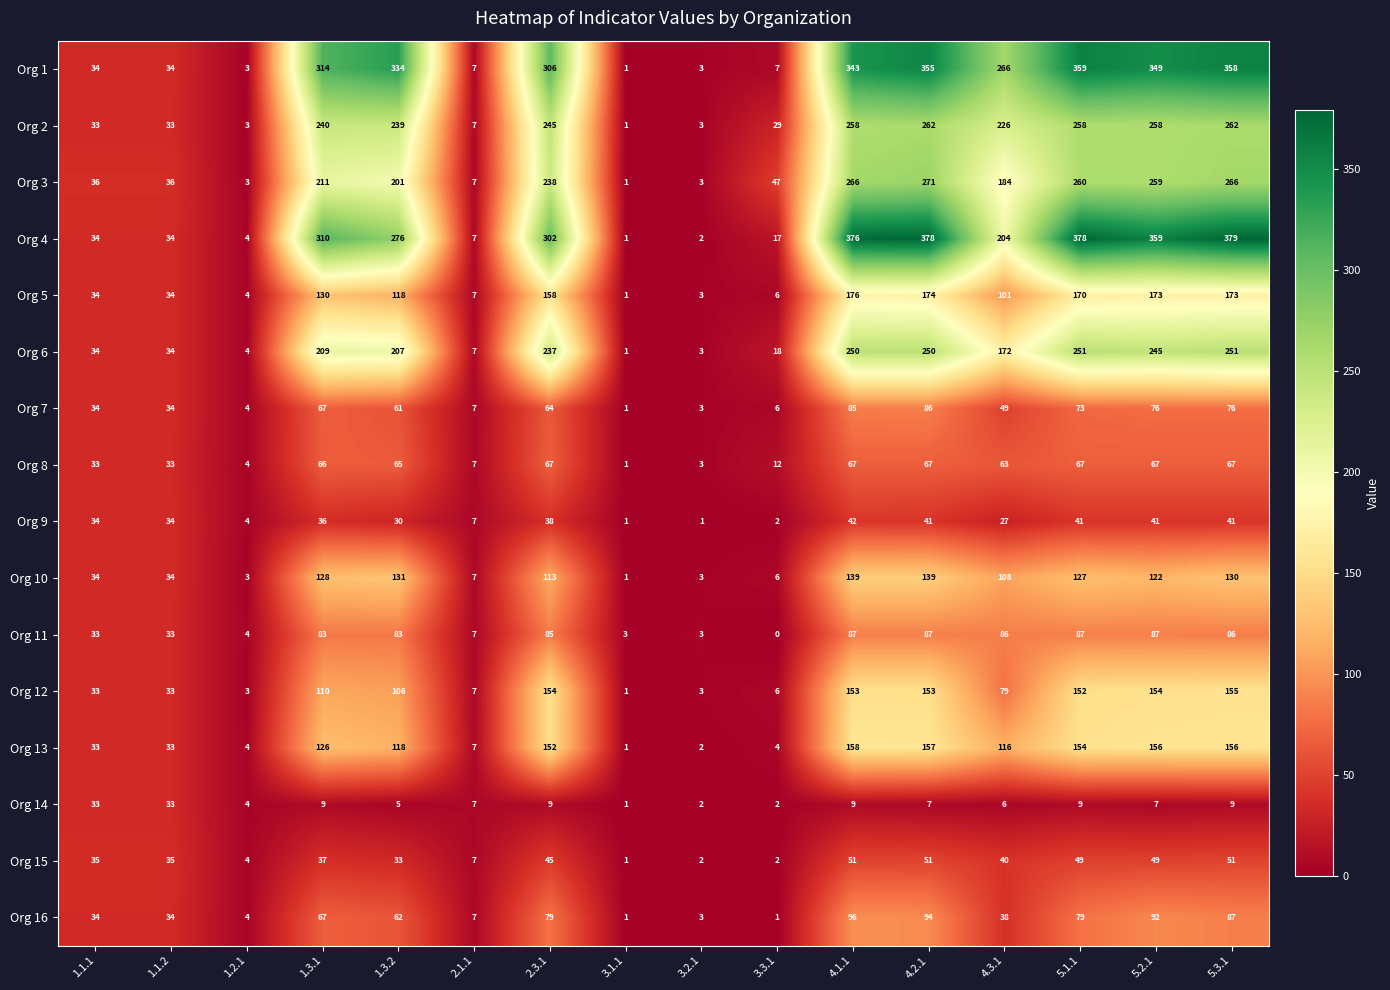

At which category is the sum across all series the highest?

4.2.1